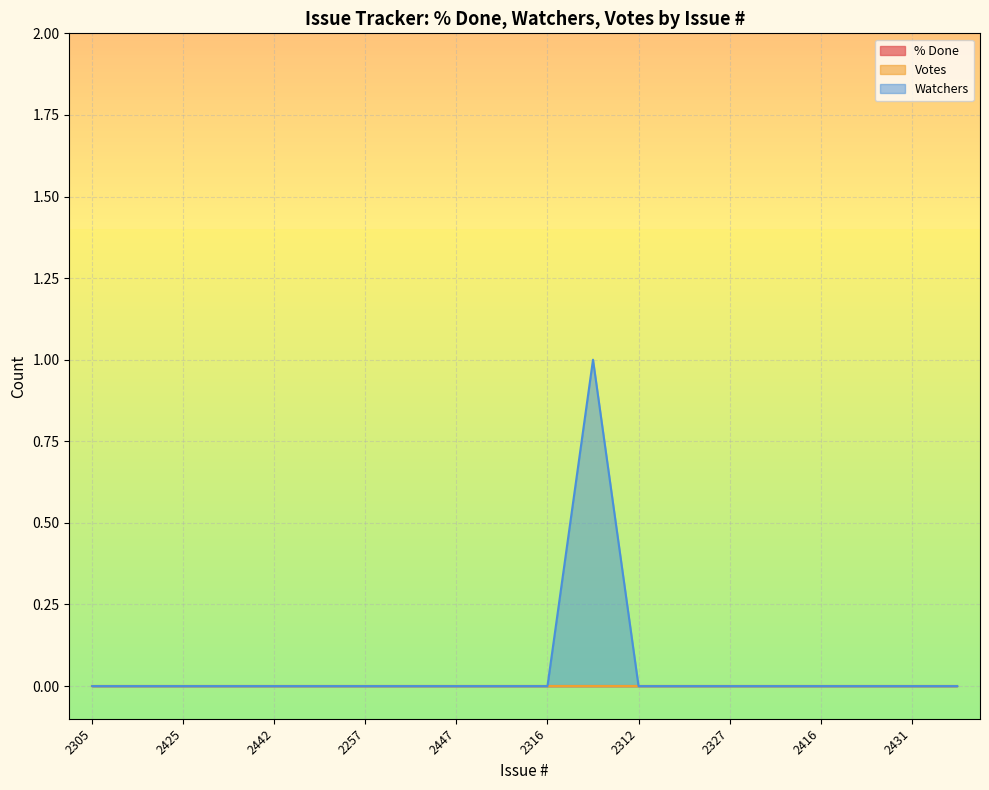

How many distinct data groups are displayed?

3